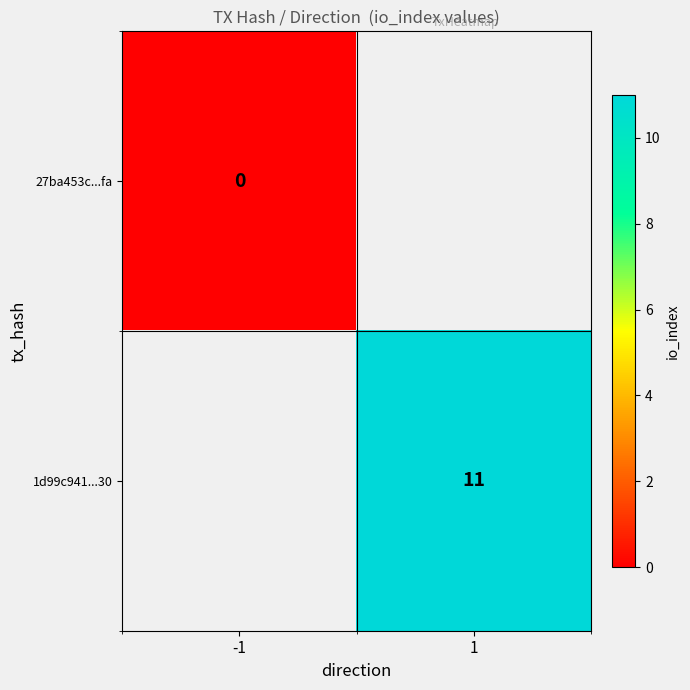

Count the number of categories in the chart.

2